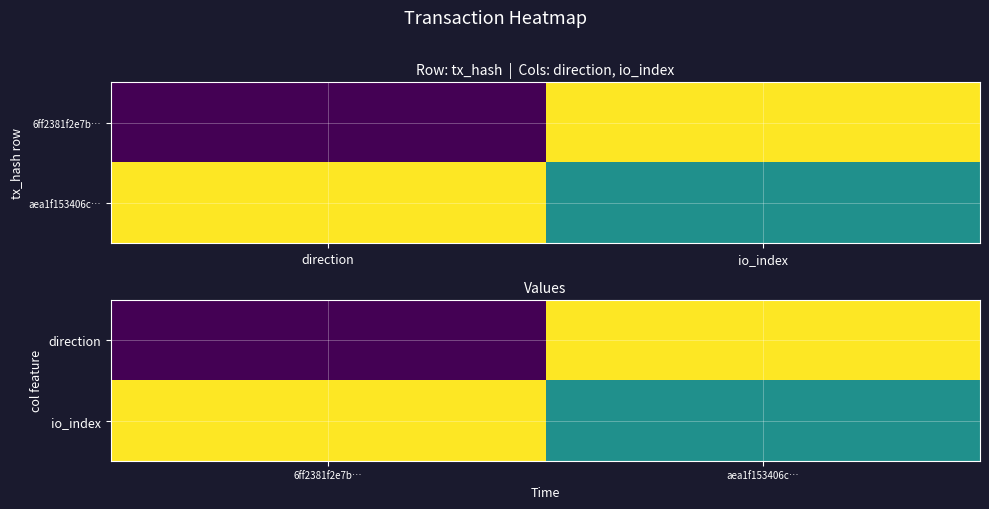

Where is direction nearest to the value 0?

6ff2381f2e7b…